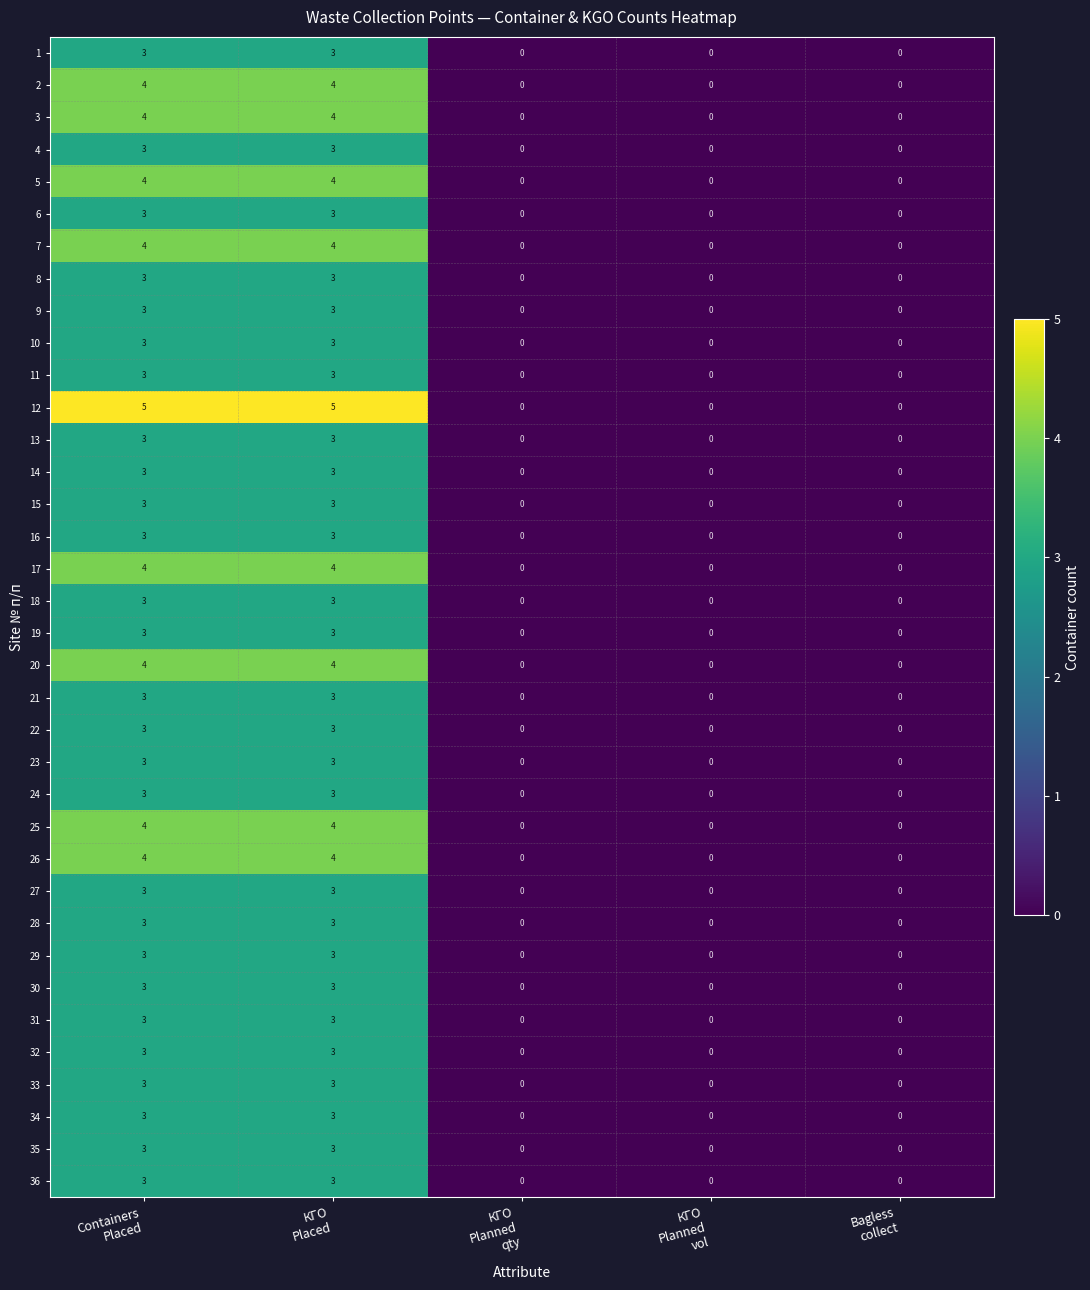

What is the difference between the maximum and minimum values in the 4 series?

3